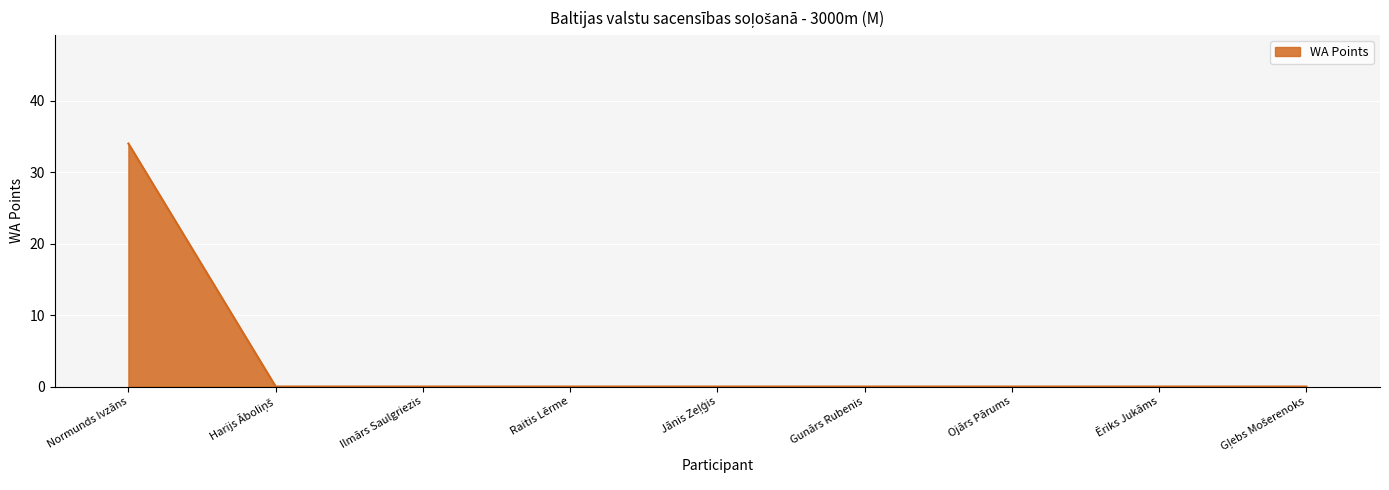

How many lines are shown in the chart?

1